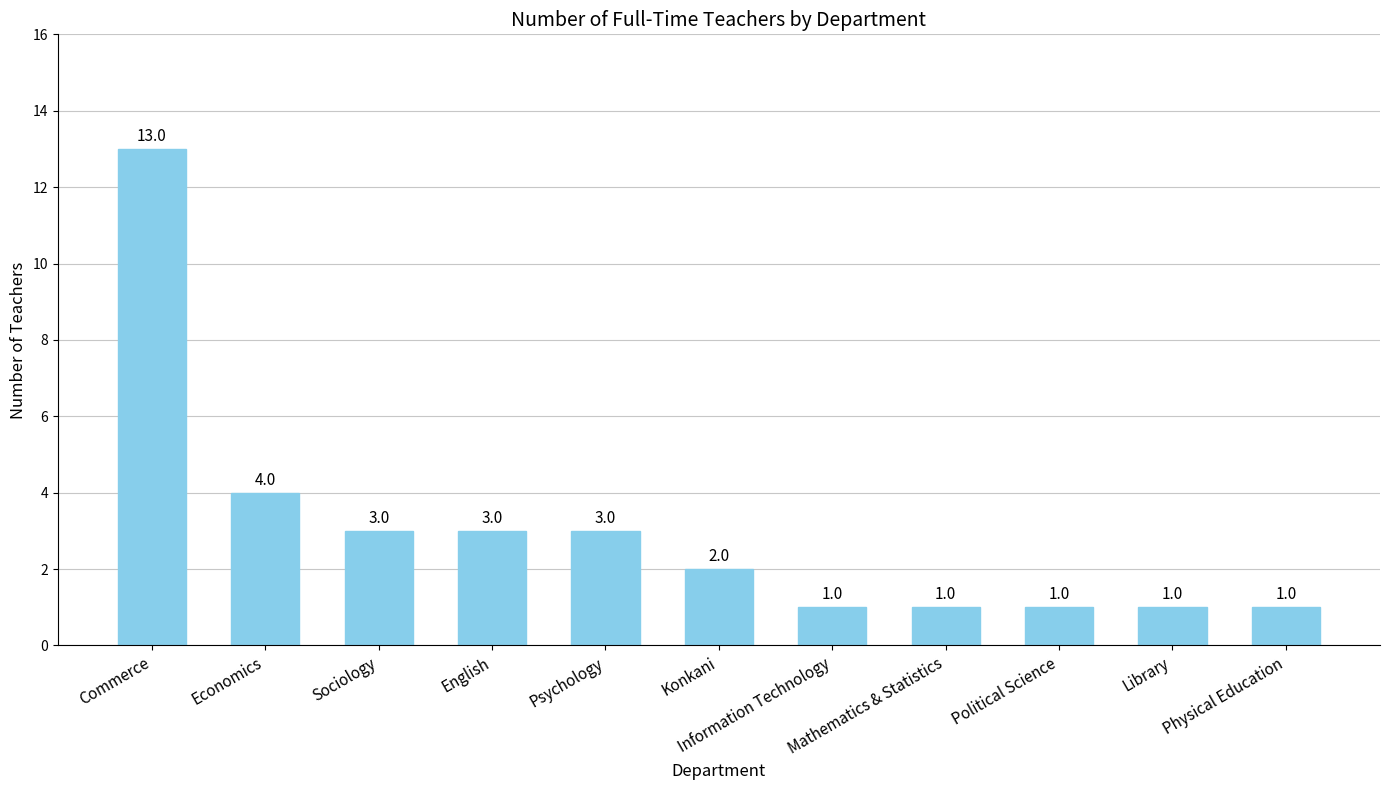

The value at Mathematics & Statistics is 2. True or false?

False